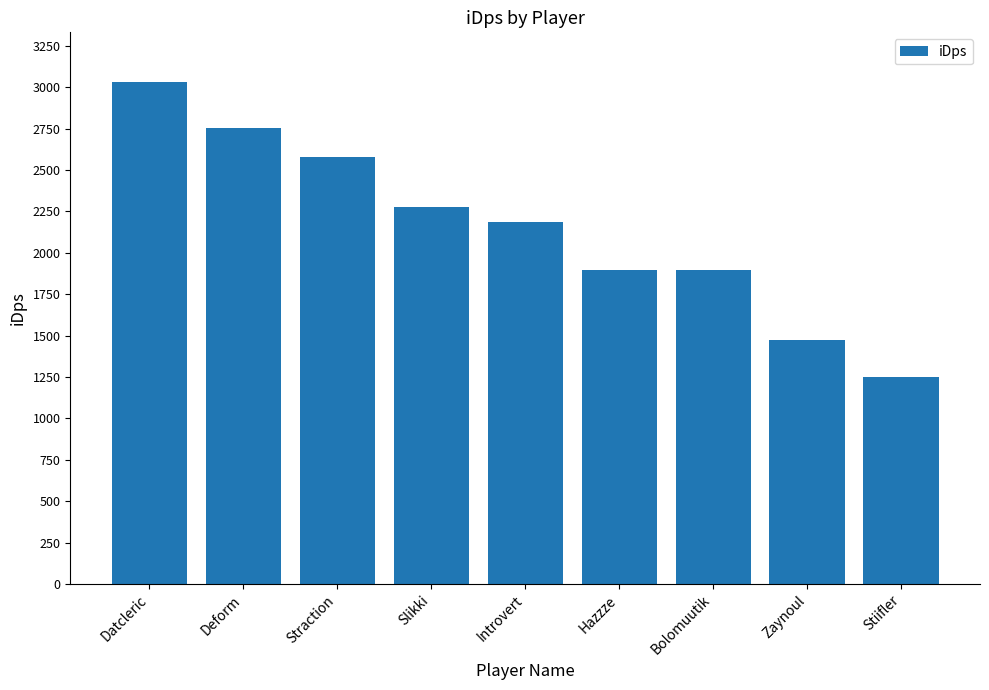

What is the value of the 8th bar from the left?

1472.5